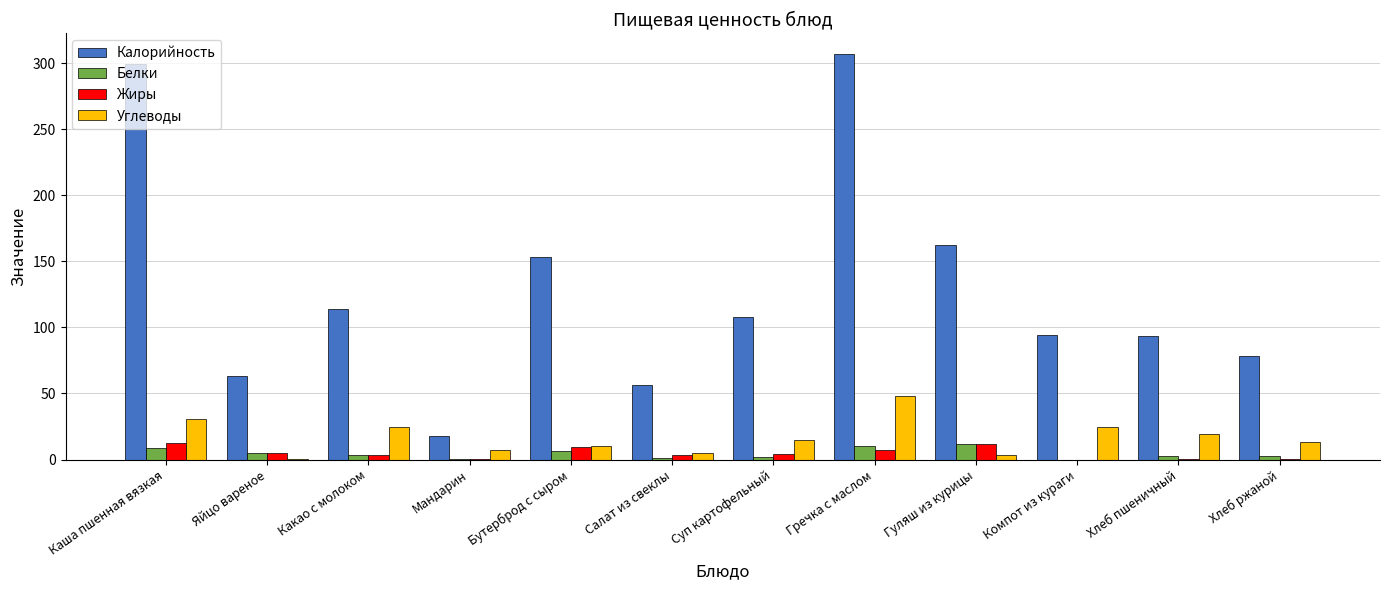

The Углеводы series shows 24.8 at Компот из кураги. True or false?

True